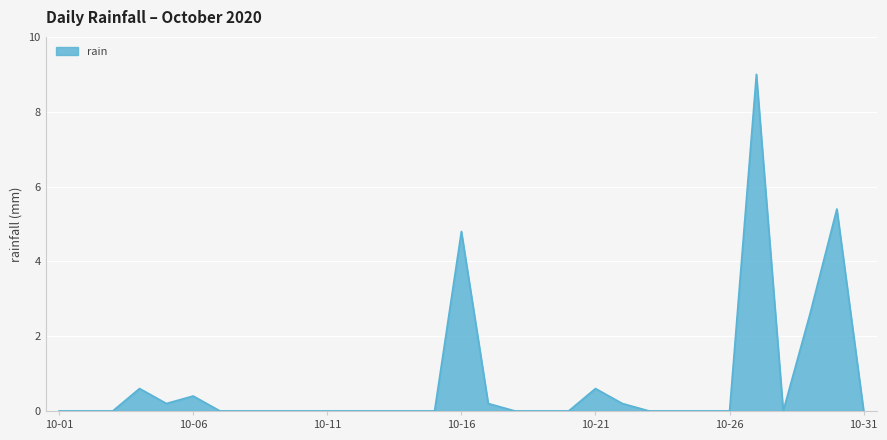

What is the difference between the maximum and minimum values?

9.0